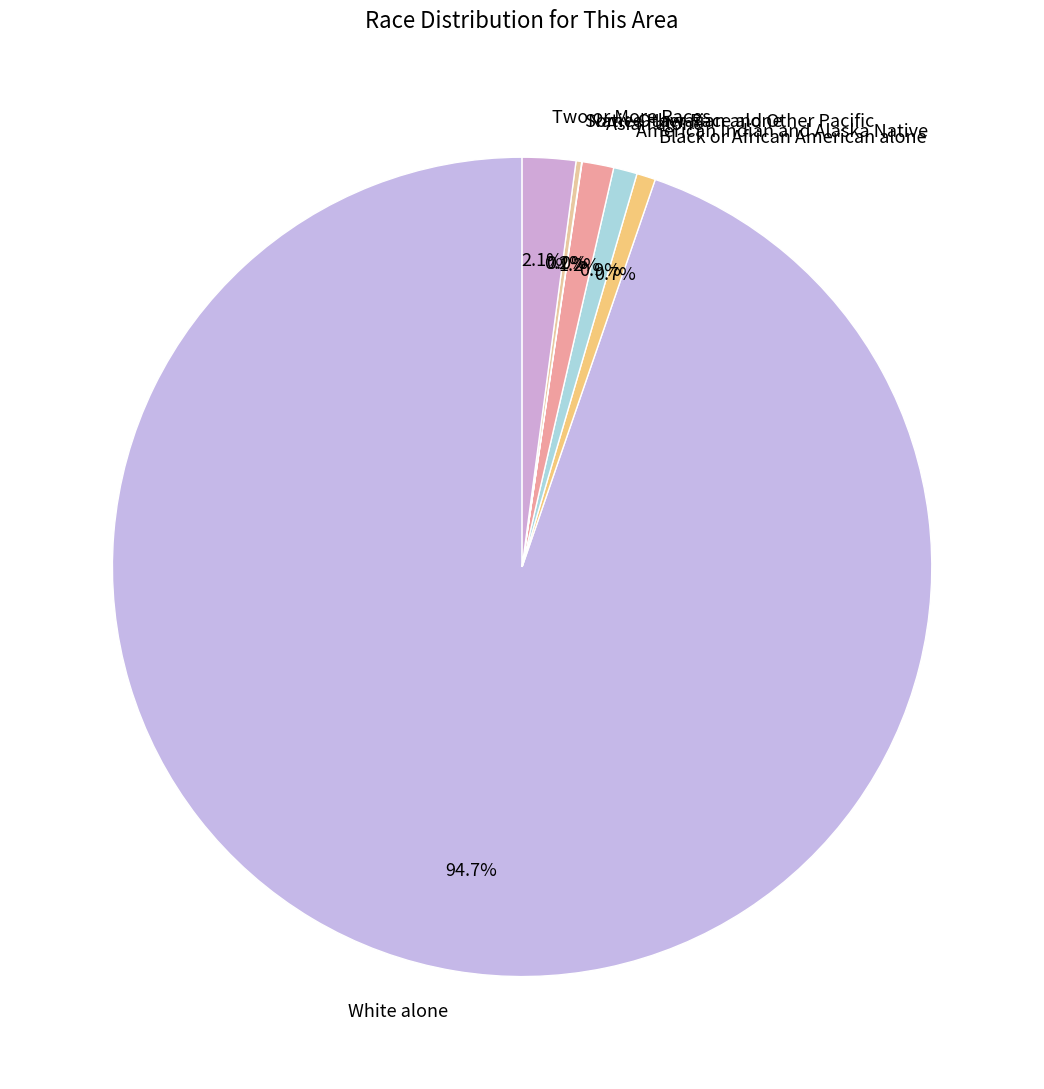

Does White alone account for over 50% of the chart?

Yes